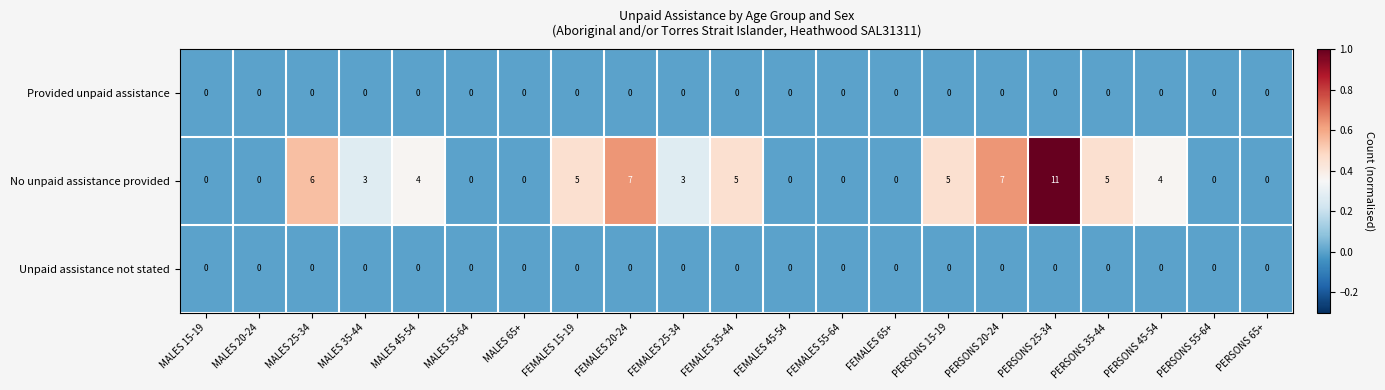

Where does the No unpaid assistance provided series first go above 3?

MALES 25-34